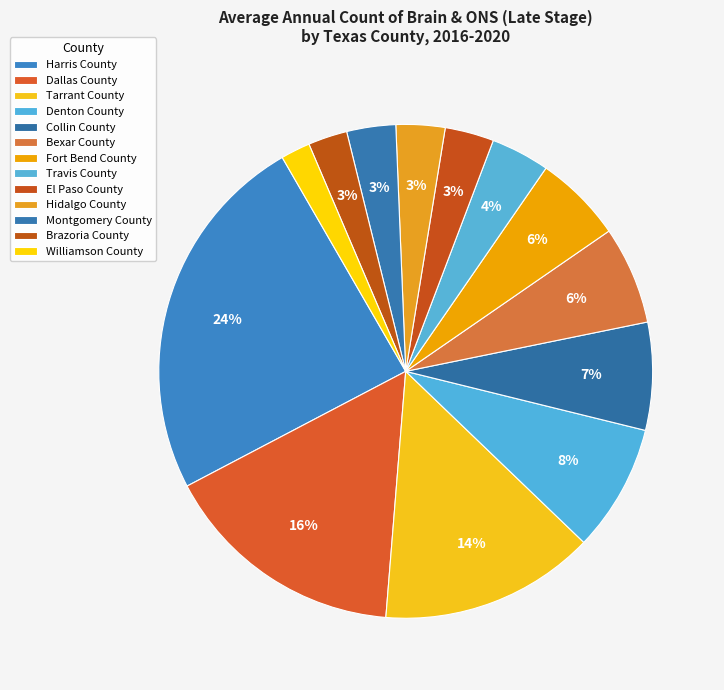

Is there a majority slice in this chart?

No